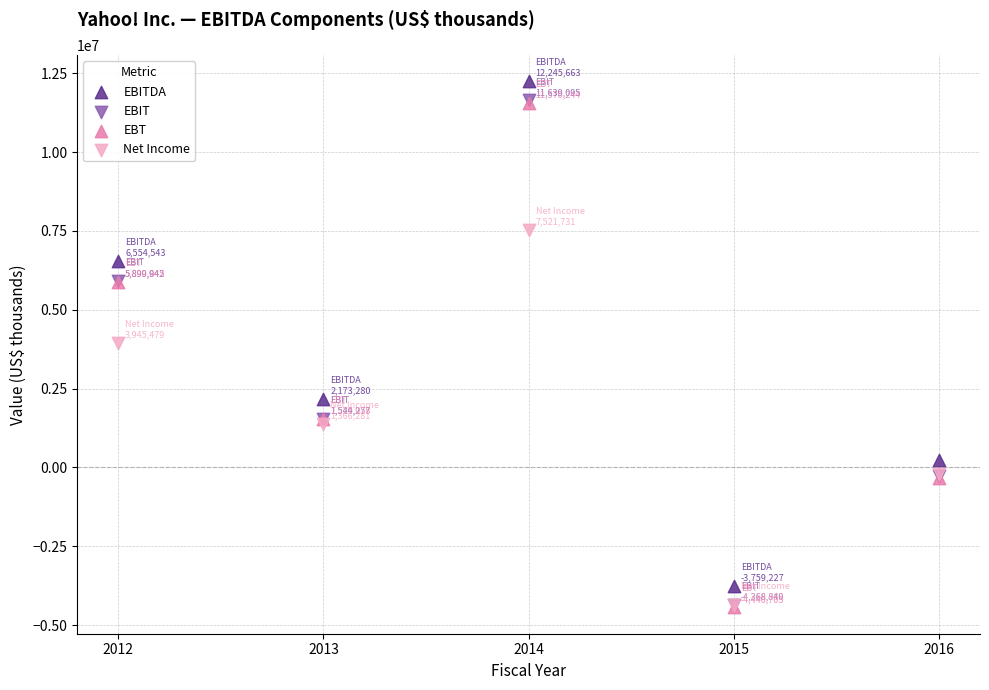

Which series reaches the maximum Y coordinate?

EBITDA